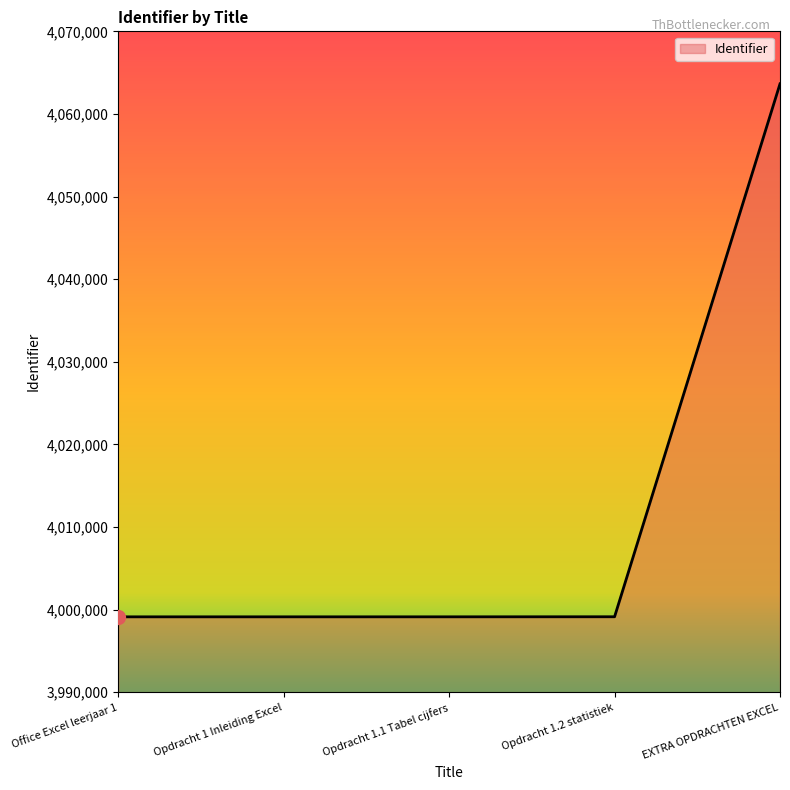

Count the number of categories in the chart.

5